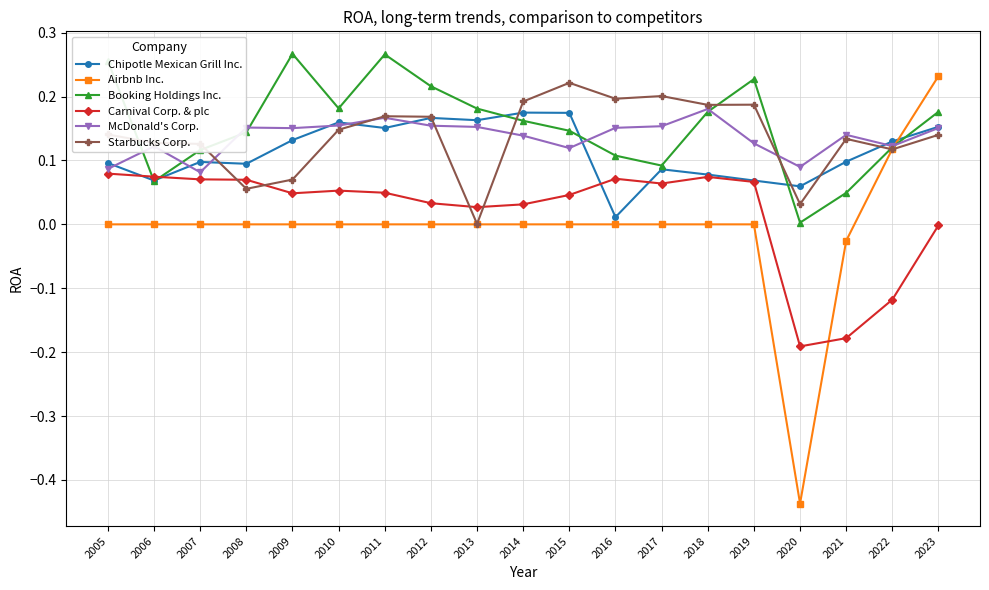

What are all the series names shown in the legend?

Chipotle Mexican Grill Inc., Airbnb Inc., Booking Holdings Inc., Carnival Corp. & plc, McDonald's Corp., Starbucks Corp.